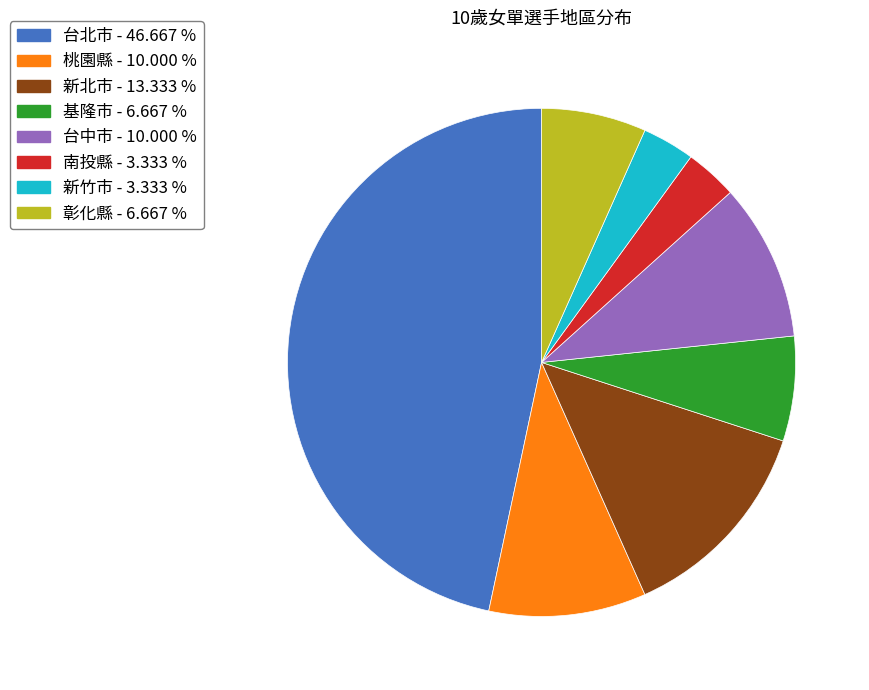

Does 基隆市 account for over 50% of the chart?

No